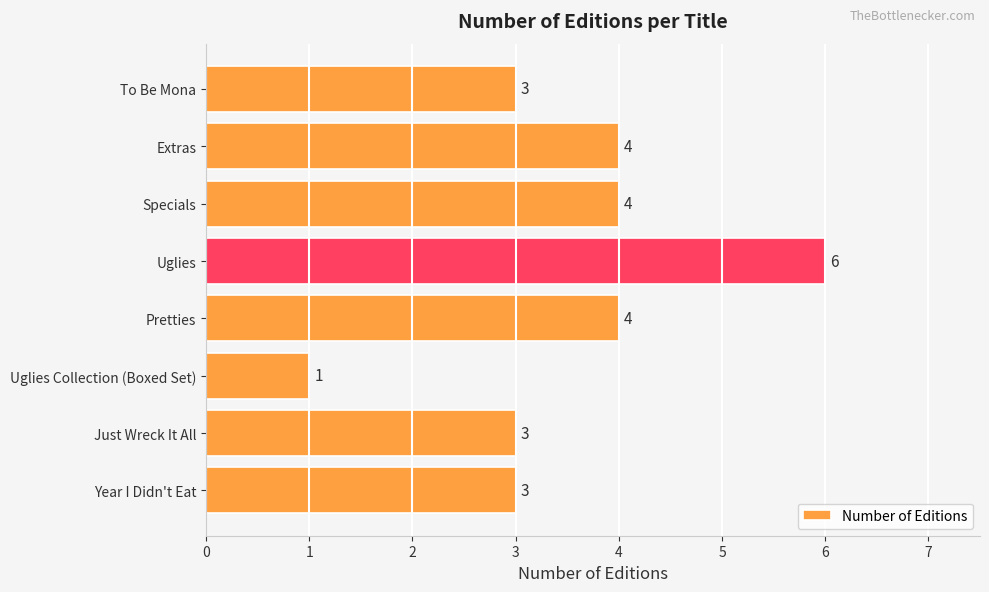

How many bars are there in total?

8